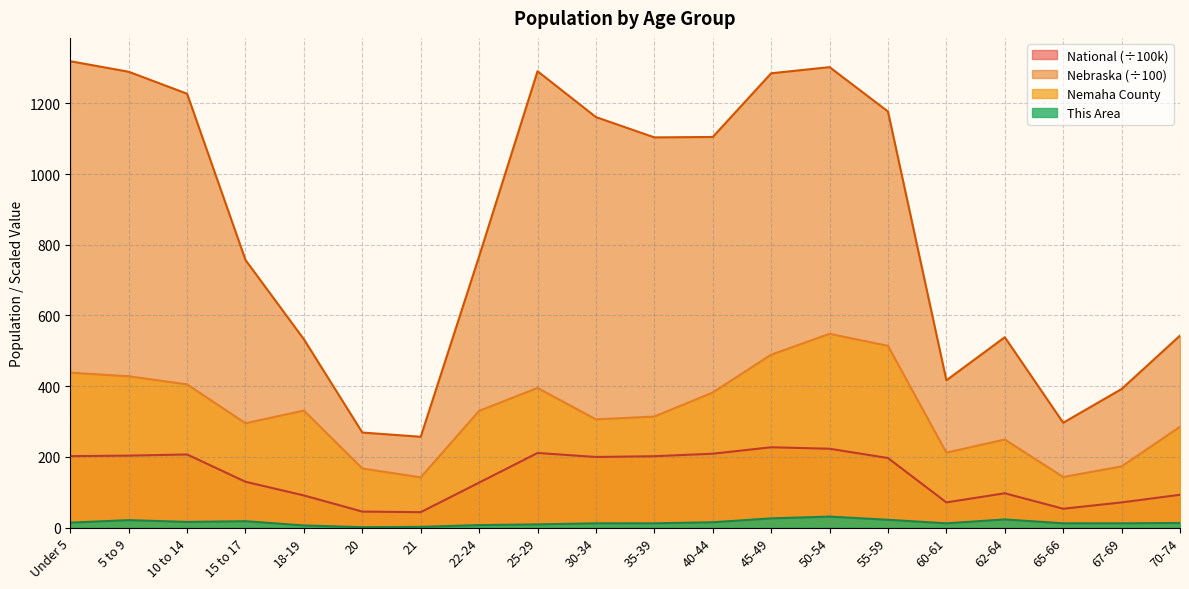

Is it true that This Area equals 9.4 at 10 to 14?

False